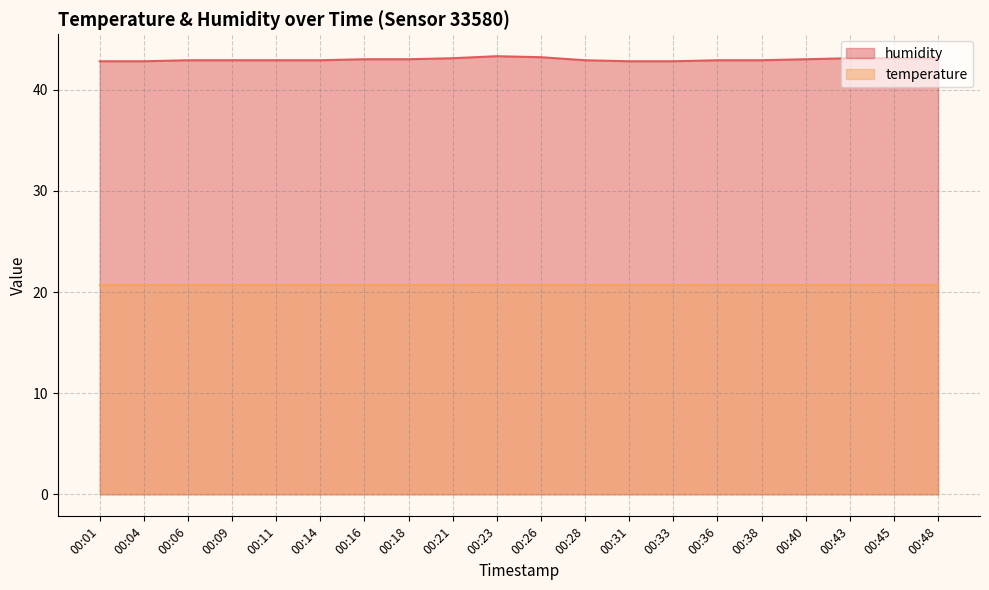

The chart shows a value of 43.0 at 00:40. True or false?

True